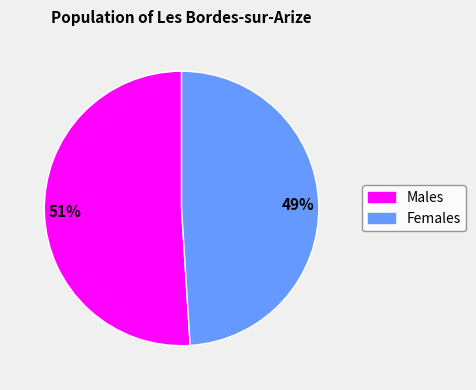

Rank the categories by value from highest to lowest.

Males, Females